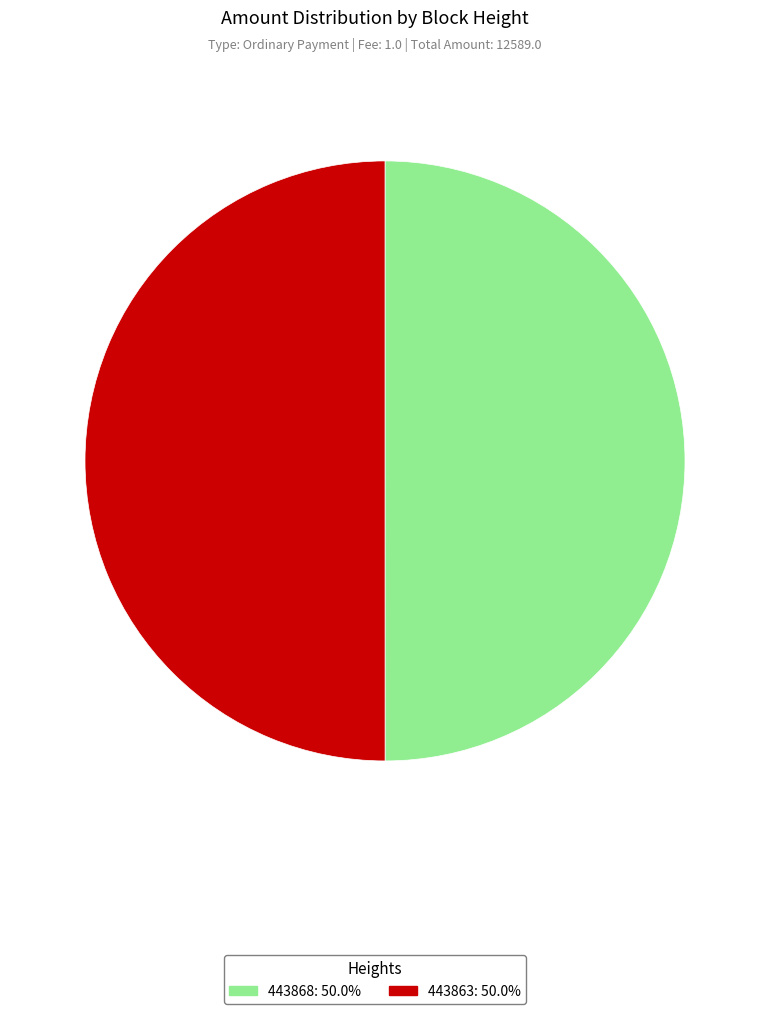

What is the ratio of the value at 443863: 50.0% to the value at 443868: 50.0%?

1.0